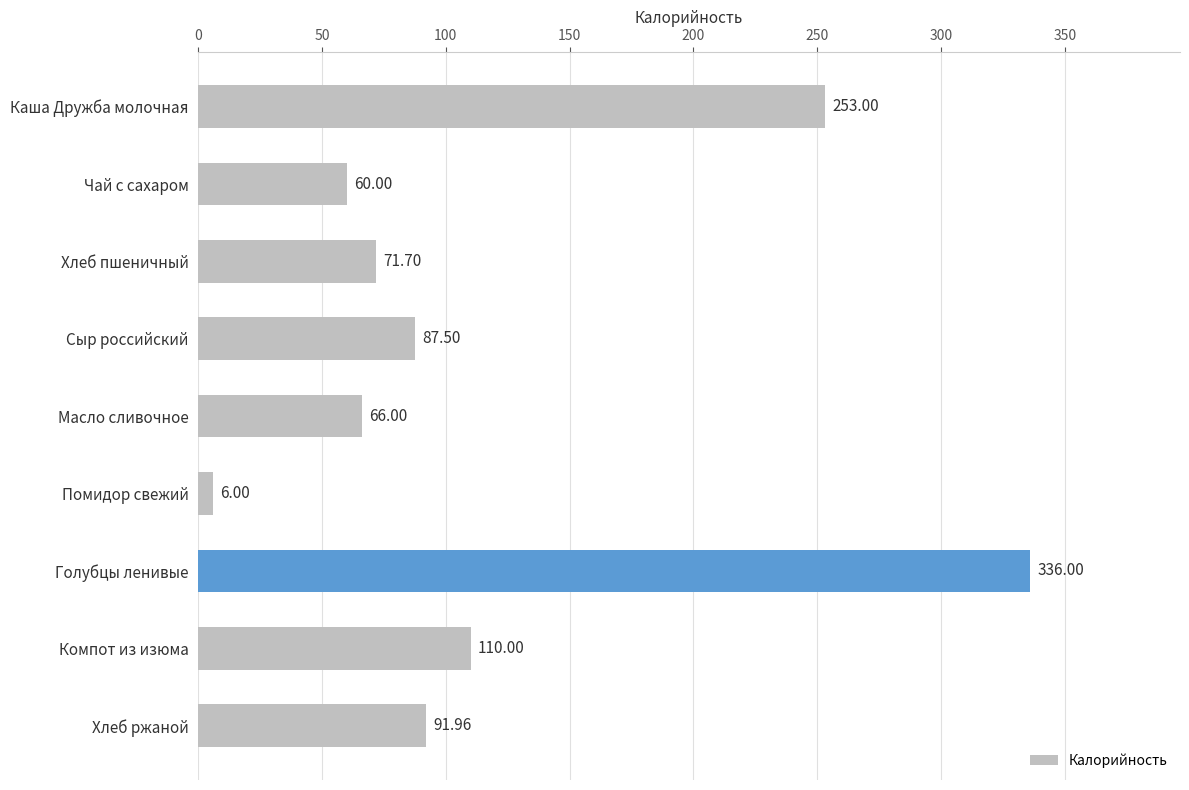

What is the difference between the maximum and minimum values?

330.0